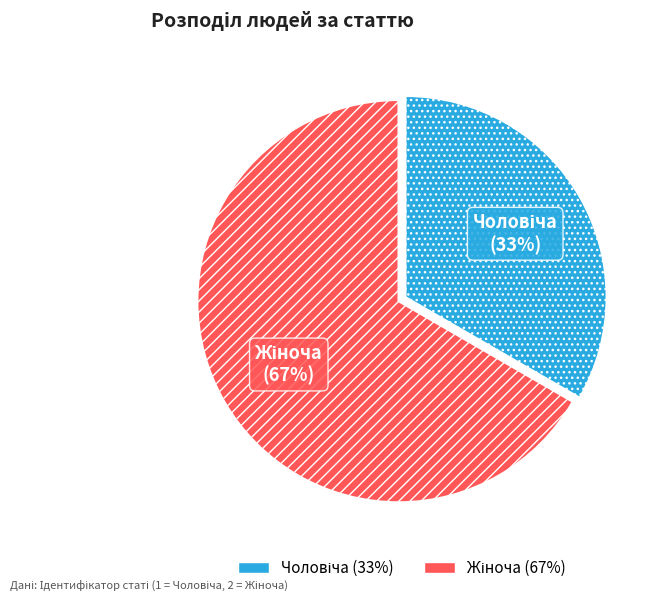

To the nearest percent, what is the average slice percentage?

50%